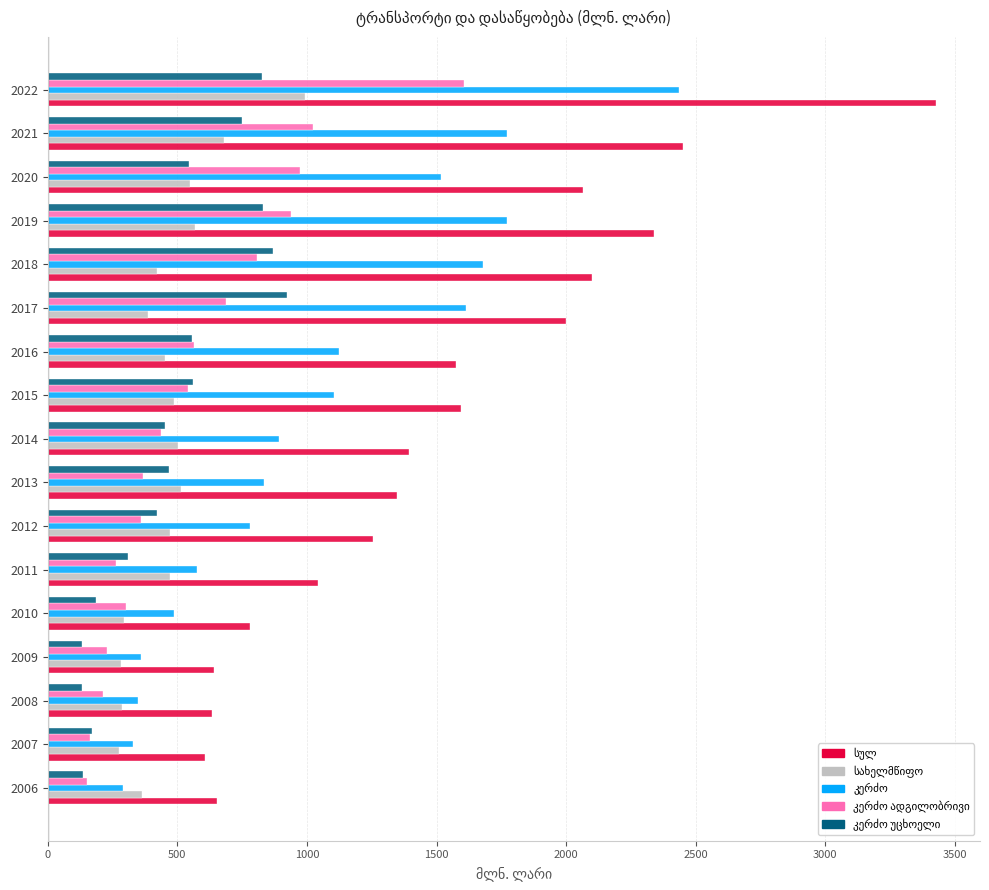

What is the minimum value shown in the chart?

132.8